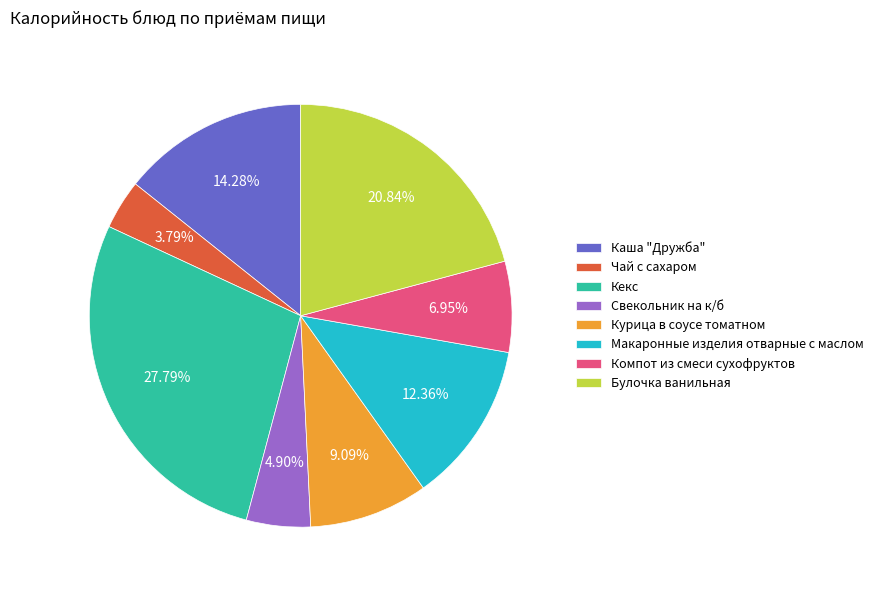

Is there any slice that represents more than half of the pie?

No